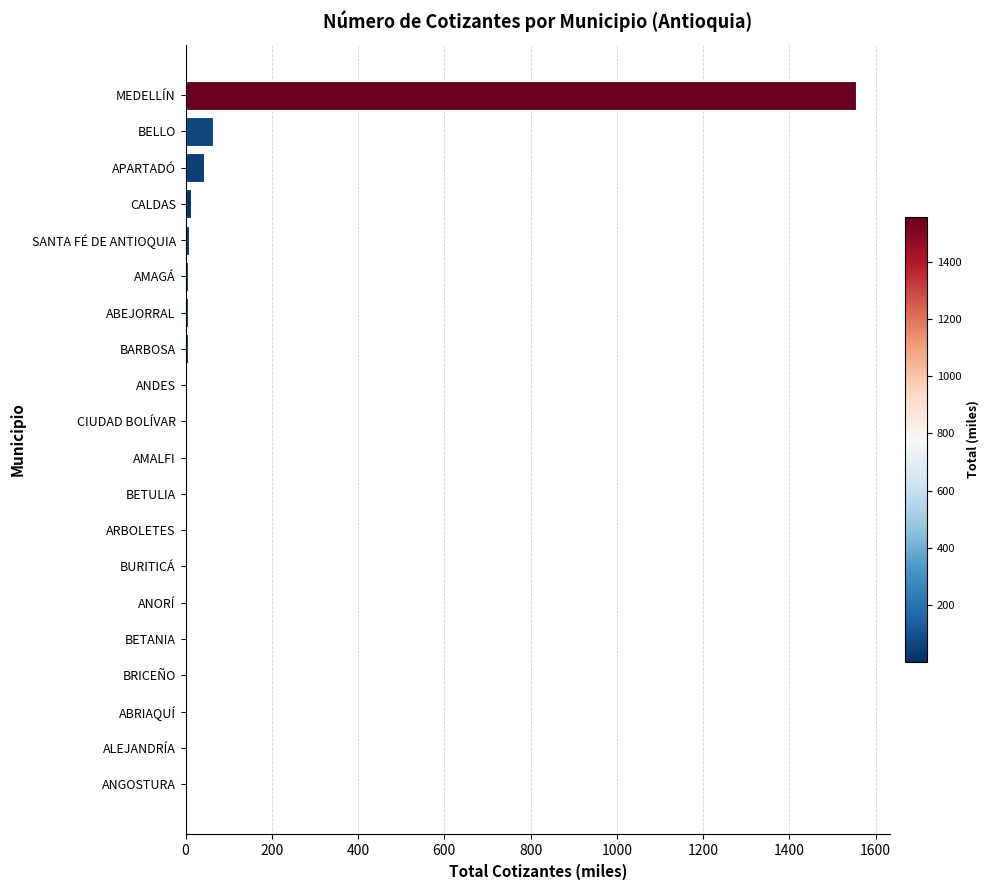

Which category has the highest value across all series?

MEDELLÍN